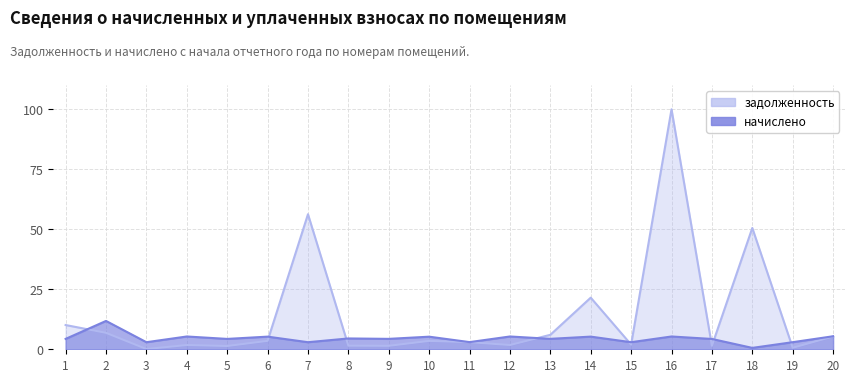

True or false: начислено has a value of 1.7 at 5.

False